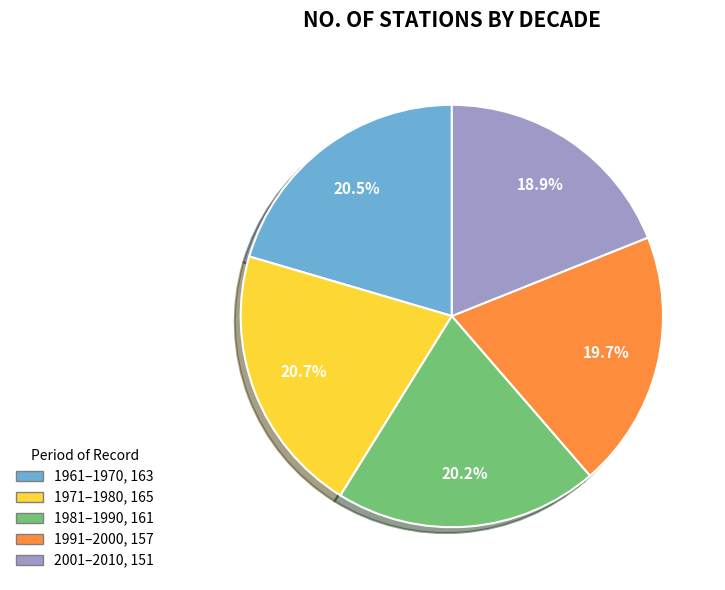

To the nearest percent, what portion does 1991–2000 represent?

20%